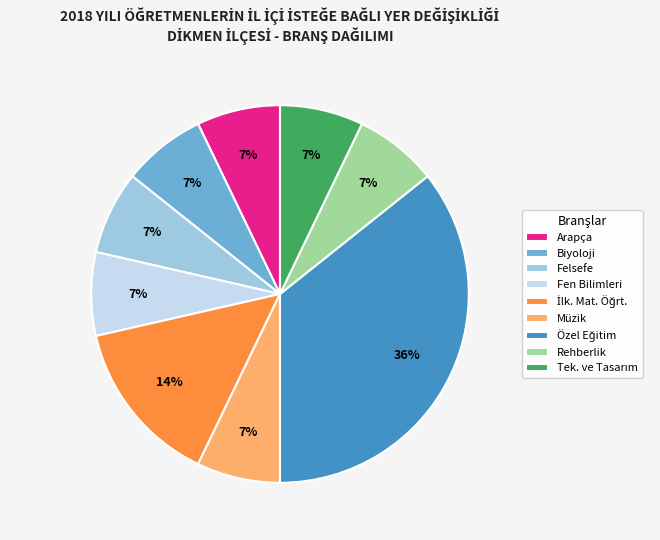

To the nearest percent, what percentage of the pie is Biyoloji?

7%